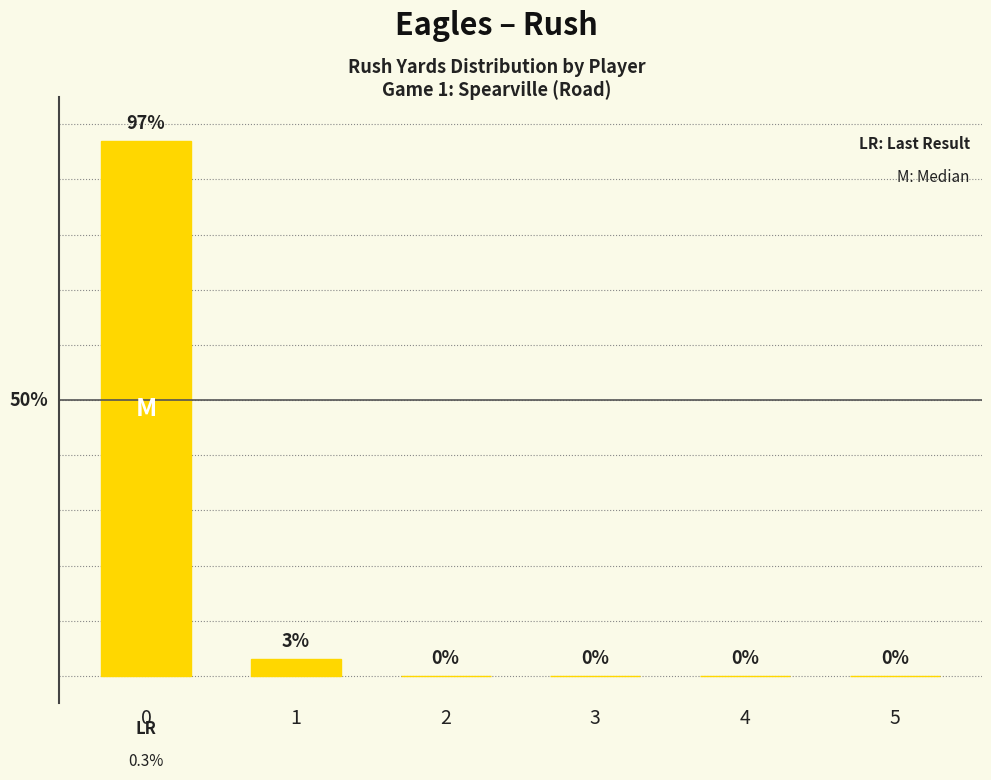

Read the value at 1, to the nearest 5.

5